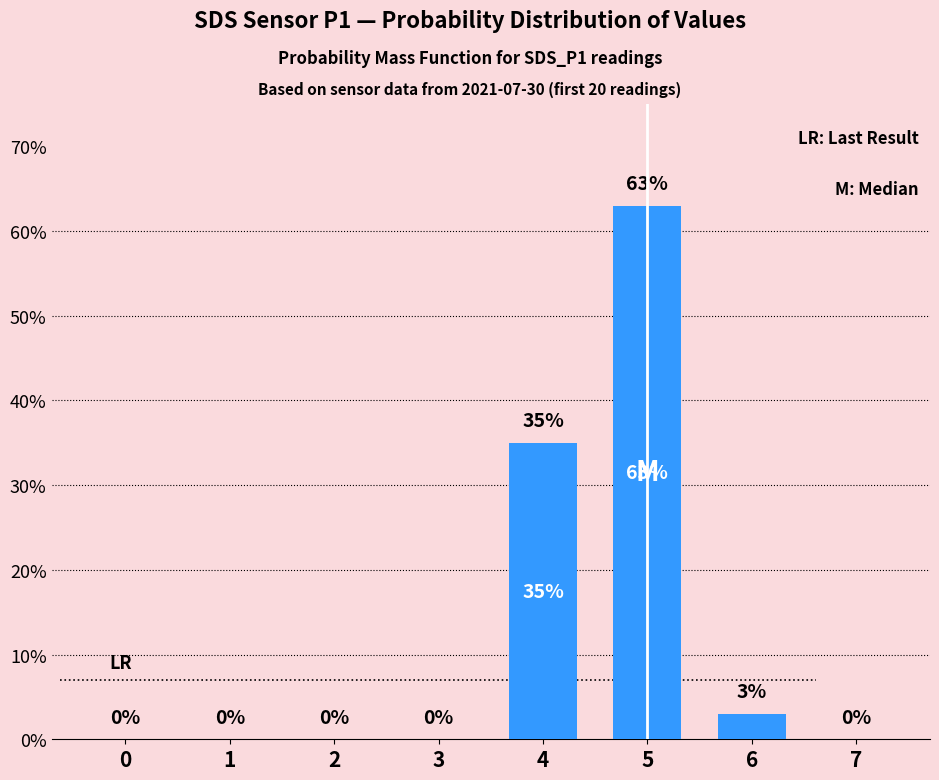

Are the bars grouped side by side (vs. stacked)?

No